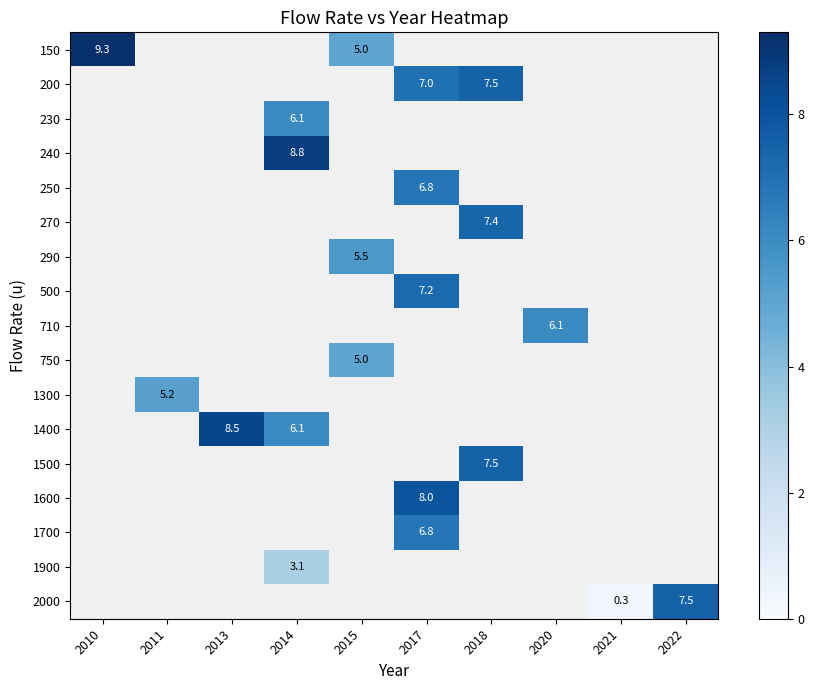

Between 2015 and 2022, which is larger?

2022